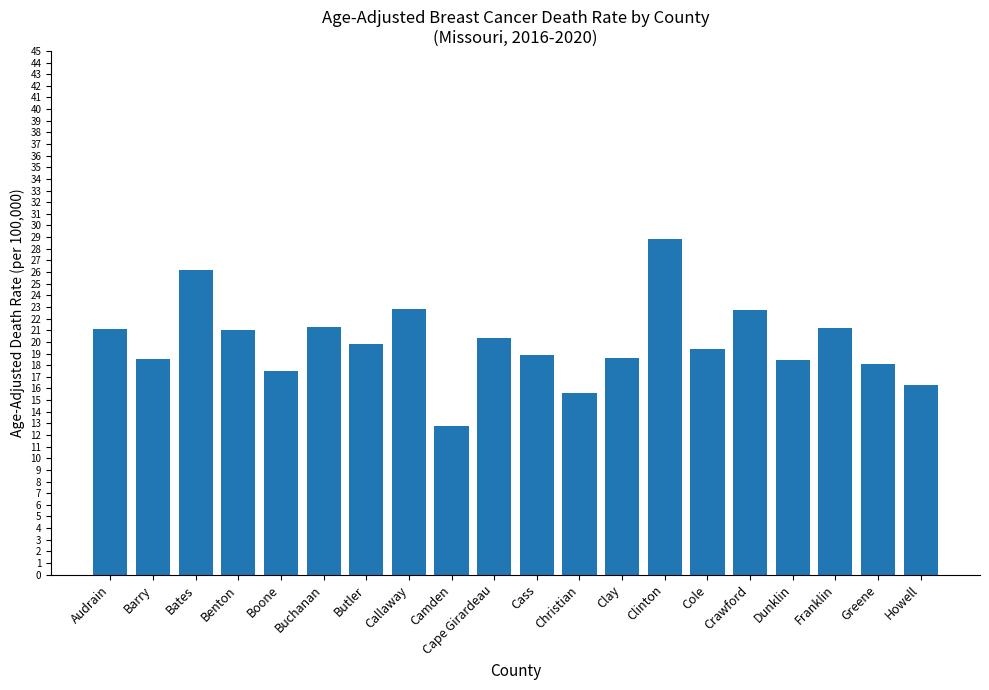

What position from the right is Audrain?

20